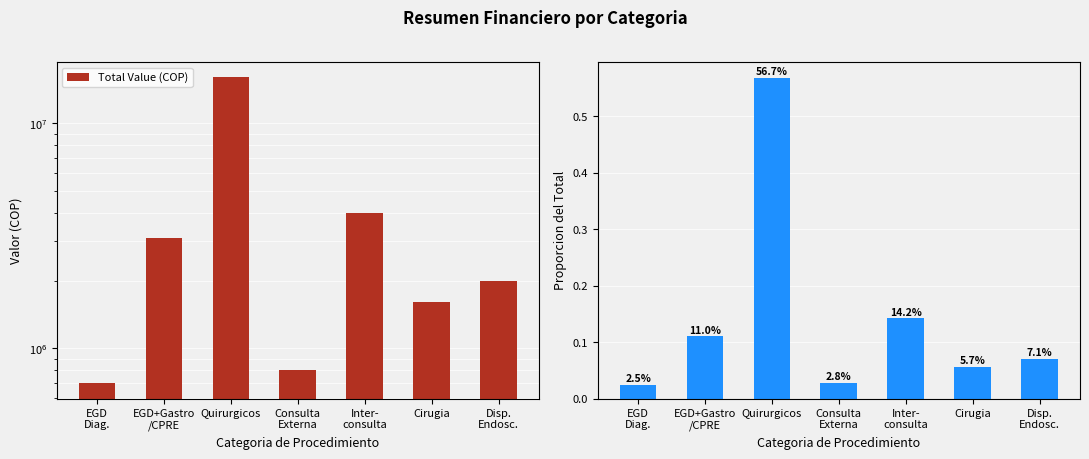

At which category is the sum across all series the highest?

Quirurgicos